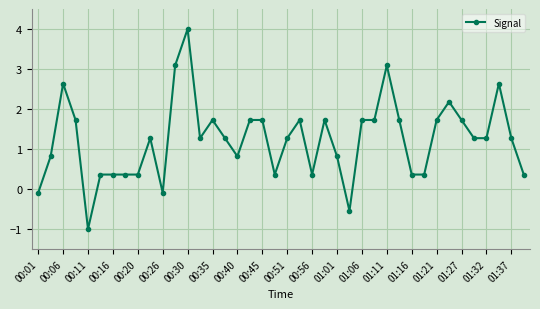

True or false: there are more than 0 points higher than both neighbors.

True